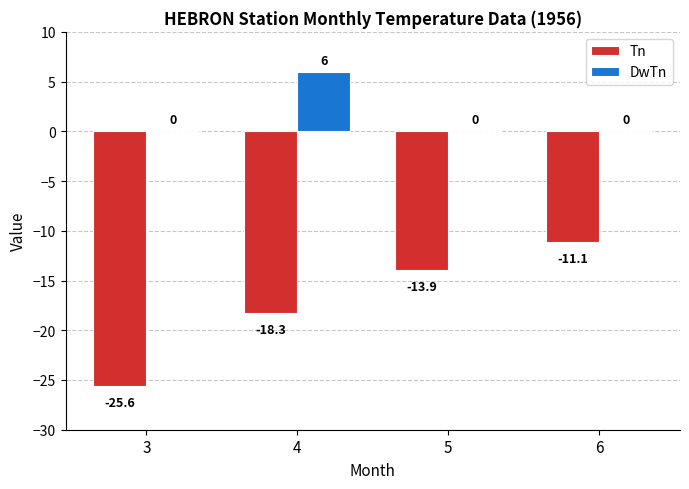

Reading right to left, what are all the values shown in this chart?

Tn: 6=-11.1	5=-13.9	4=-18.3	3=-25.6
DwTn: 6=0.0	5=0.0	4=6.0	3=0.0